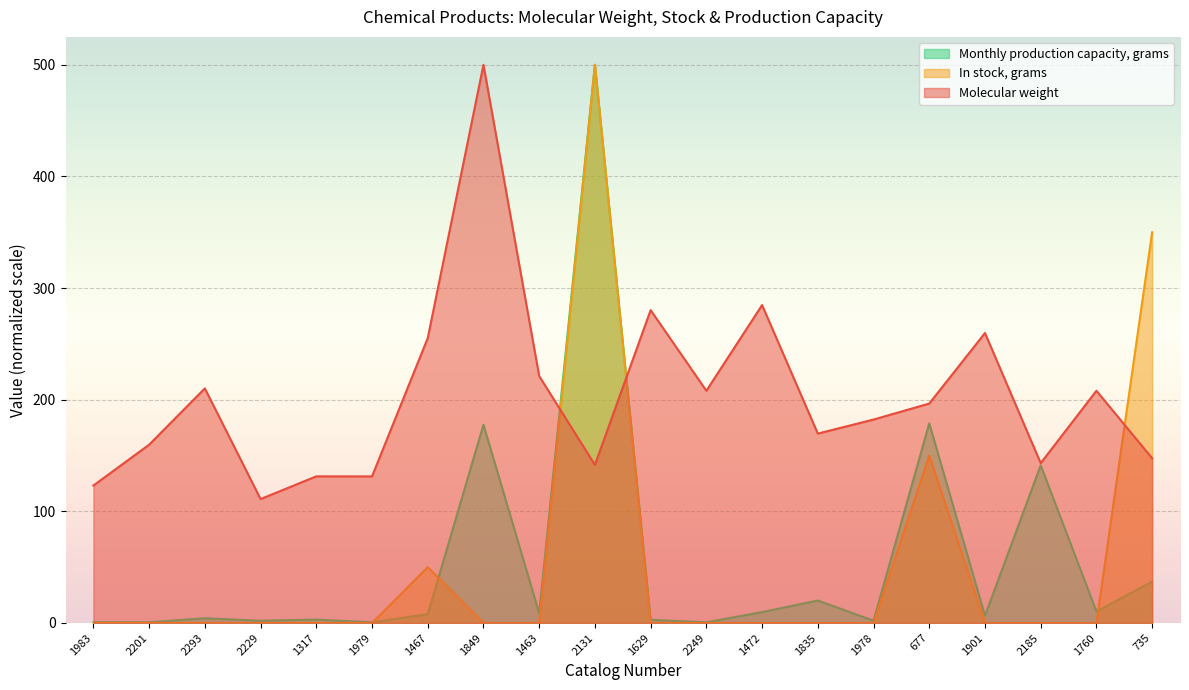

Between which two adjacent categories do Molecular weight and In stock, grams first intersect?

1463 and 2131